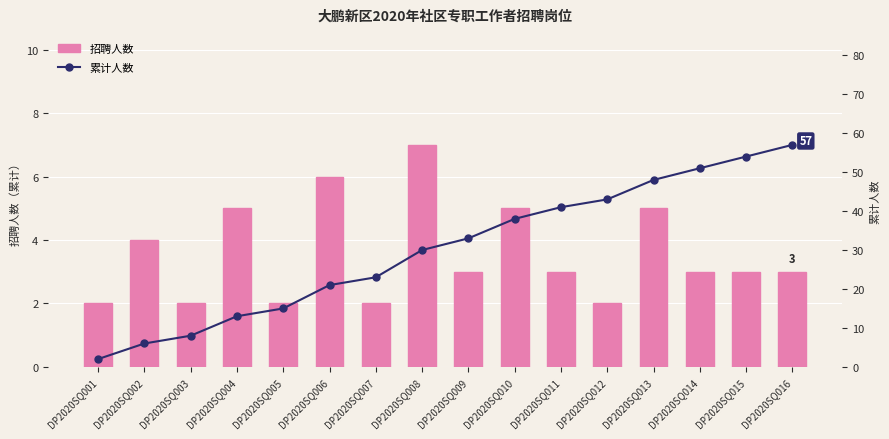

What is the total value across all series at DP2020SQ014?

54